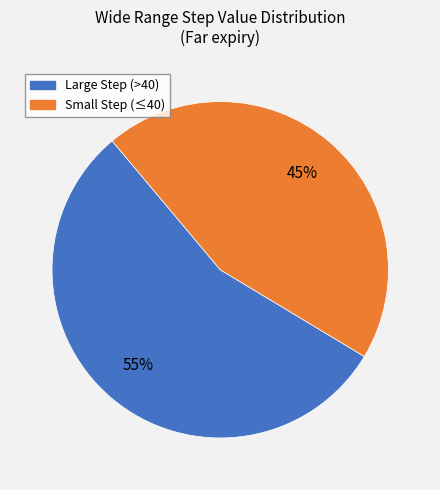

To the nearest percent, what is the average slice percentage?

50%